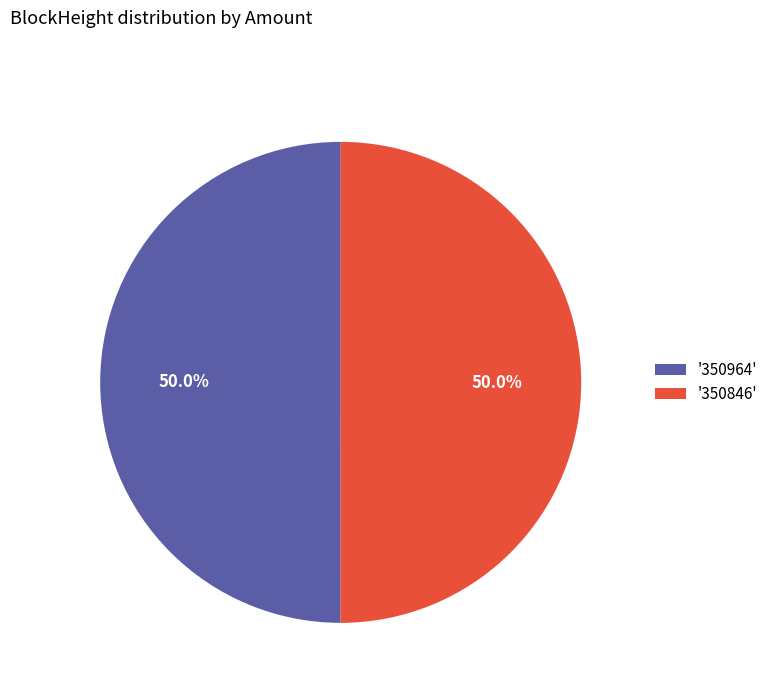

What portion of the pie excludes '350964'?

50.0%